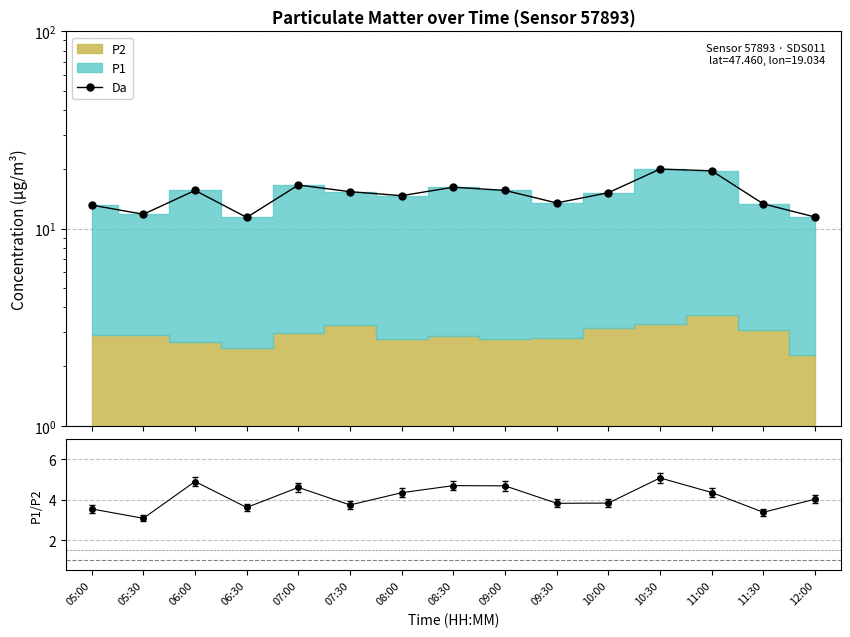

List the labels in order of value, smallest first.

06:30, 12:00, 05:30, 05:00, 11:30, 09:30, 08:00, 10:00, 07:30, 06:00, 09:00, 08:30, 07:00, 11:00, 10:30